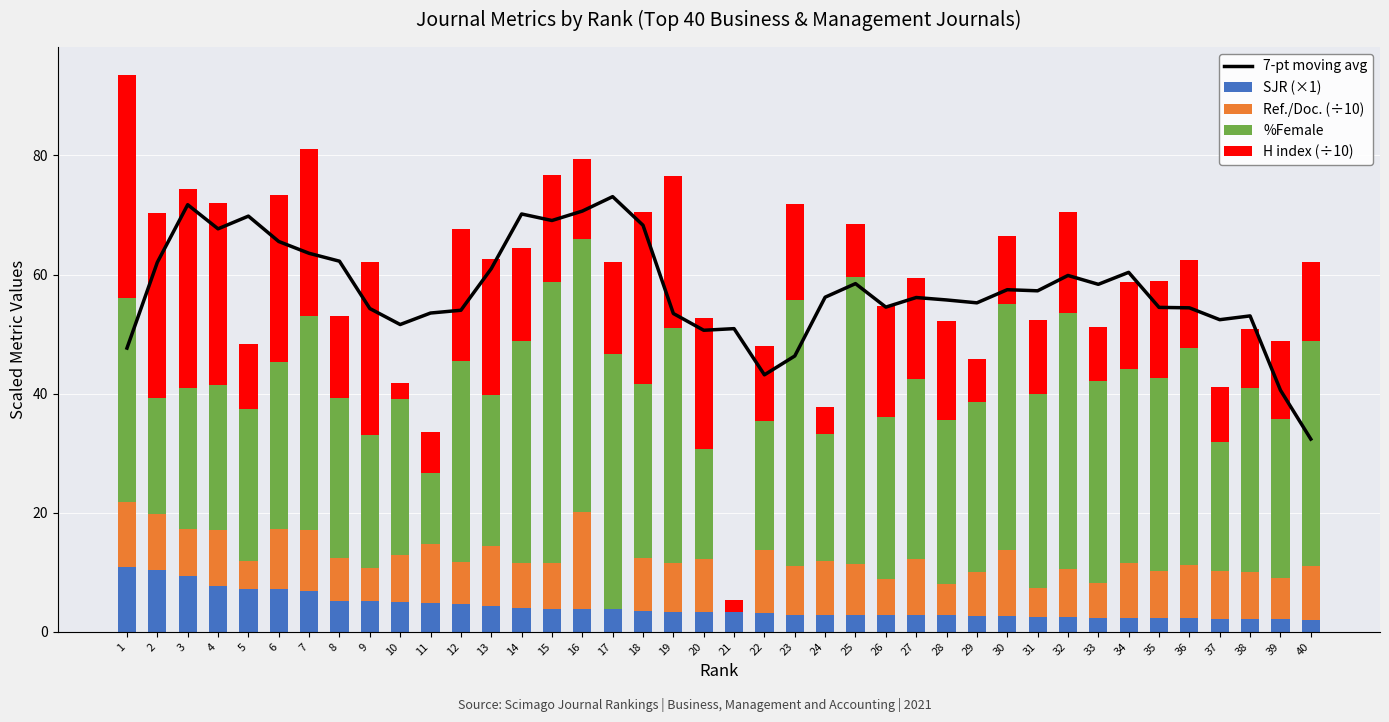

Reading left to right, transcribe all the data shown in this chart.

7-pt moving avg: 47.7	62.1	71.7	67.7	69.8	65.5	63.6	62.2	54.3	51.6	53.5	54.0	61.0	70.2	69.1	70.7	73.1	68.3	53.5	50.6	50.9	43.2	46.3	56.2	58.5	54.5	56.1	55.7	55.2	57.5	57.3	59.8	58.4	60.4	54.5	54.4	52.4	53.1	40.6	32.4
SJR (×1): 10.9	10.4	9.4	7.6	7.1	7.1	6.9	5.2	5.1	5.1	4.8	4.6	4.4	4.1	3.9	3.9	3.8	3.5	3.4	3.4	3.3	3.2	2.9	2.9	2.9	2.8	2.8	2.7	2.7	2.7	2.6	2.5	2.4	2.4	2.3	2.2	2.2	2.2	2.1	2.0
Ref./Doc. (÷10): 10.9	9.4	7.8	9.5	4.8	10.2	10.3	7.1	5.6	7.9	10.0	7.1	10.0	7.5	7.6	16.3	0.0	8.8	8.1	8.9	0.0	10.5	8.1	9.0	8.5	6.1	9.4	5.4	7.3	11.0	4.9	8.0	5.7	9.2	8.0	9.0	7.9	7.8	6.9	9.0
%Female: 34.2	19.5	23.8	24.4	25.4	28.0	35.8	26.9	22.5	26.2	11.8	33.8	25.4	37.3	47.3	45.8	42.9	29.3	39.6	18.5	0.0	21.7	44.7	21.3	48.3	27.2	30.2	27.4	28.6	41.3	32.6	43.1	34.0	32.6	32.4	36.4	21.7	30.9	26.6	37.8
H index (÷10): 37.5	31.1	33.3	30.6	11.0	28.0	28.1	13.8	29.0	2.6	6.9	22.1	22.9	15.6	17.9	13.6	15.5	28.9	25.5	21.9	2.1	12.6	16.2	4.6	8.8	18.6	17.1	16.7	7.3	11.4	12.3	16.9	9.1	14.6	16.3	14.7	9.2	10.0	13.1	13.3